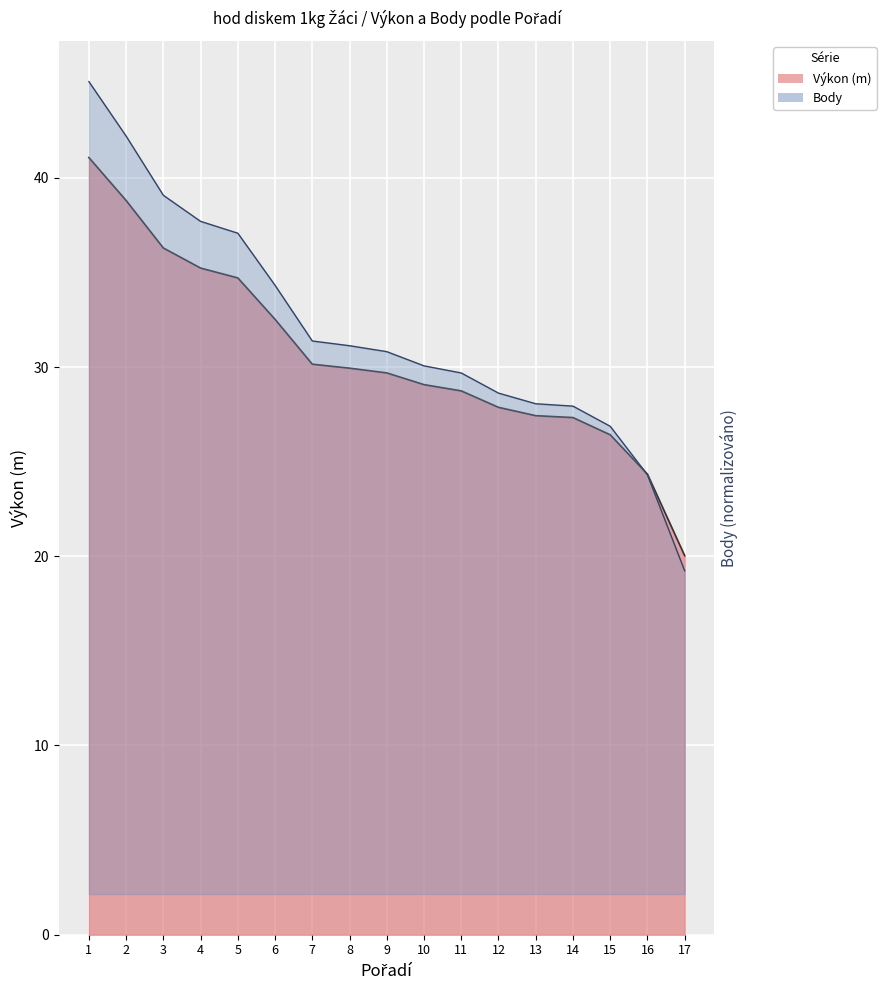

Which category has the highest value in the Výkon series?

1